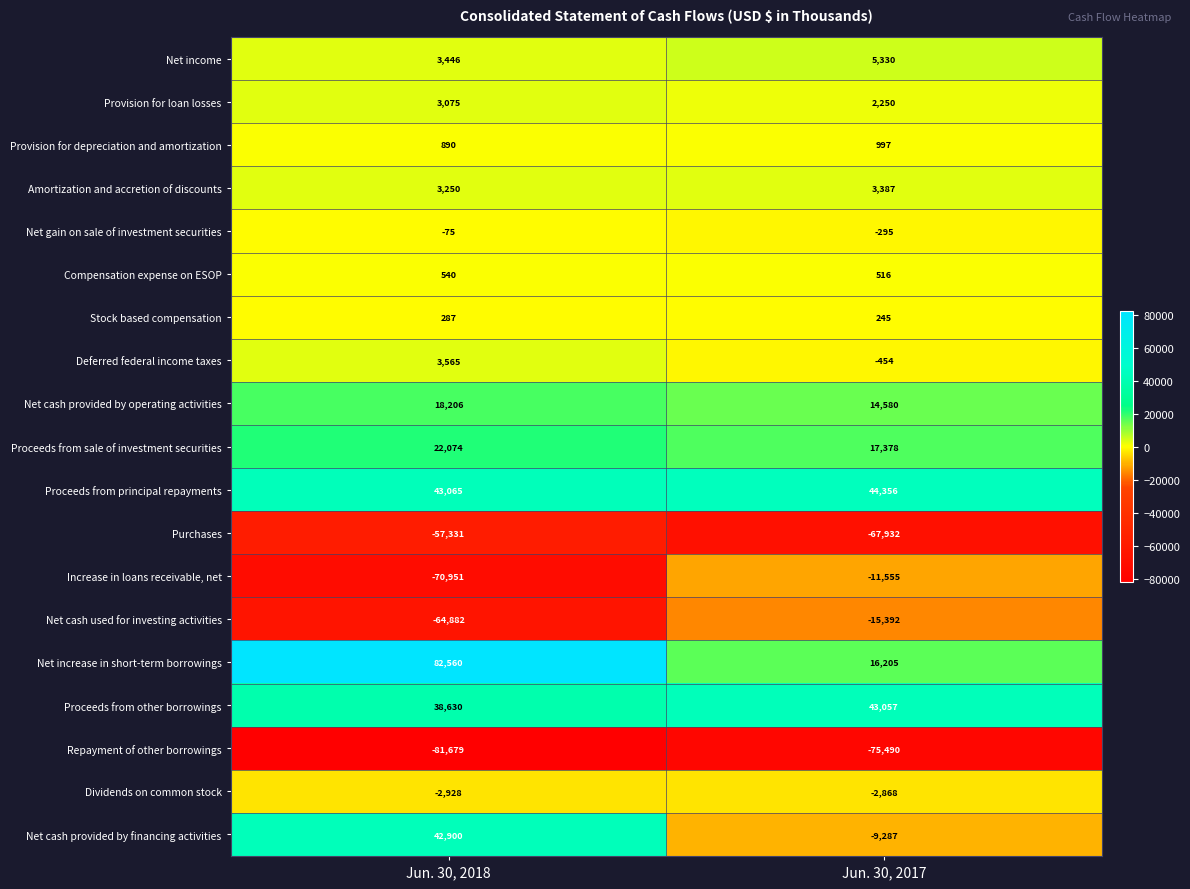

The Amortization and accretion of discounts series shows 3250 at Jun. 30, 2018. True or false?

True